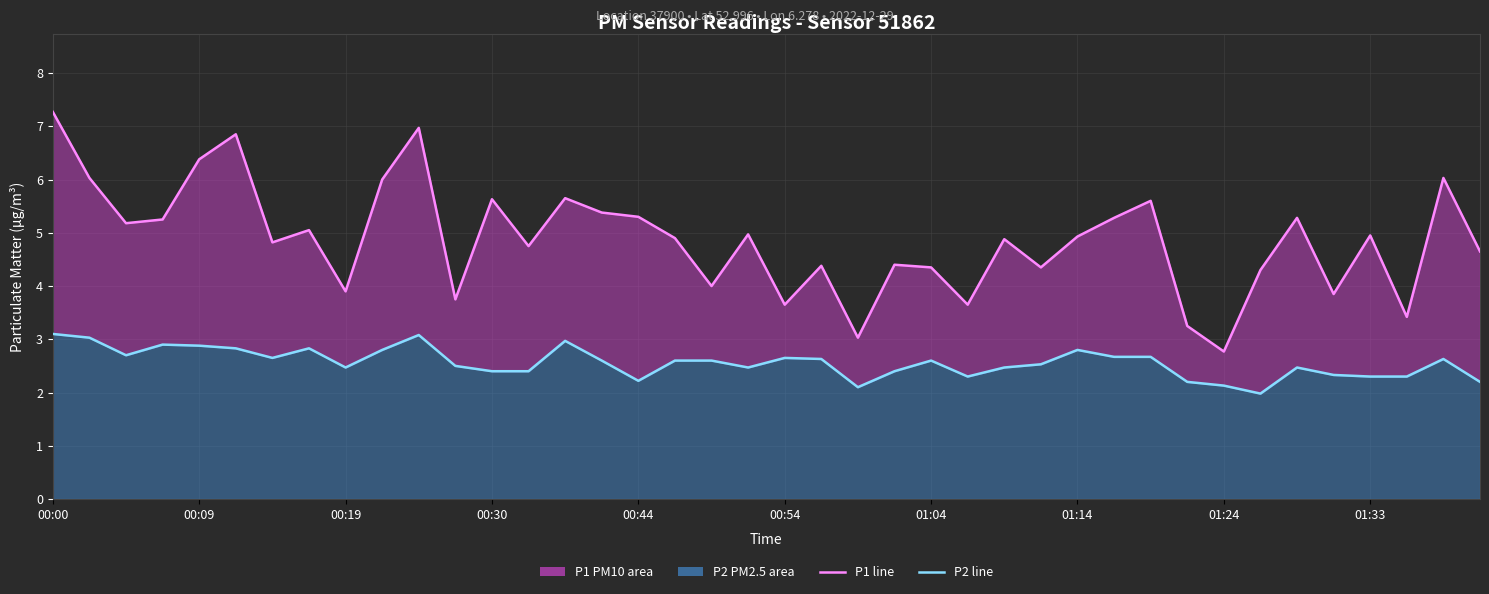

How many lines are shown in the chart?

2